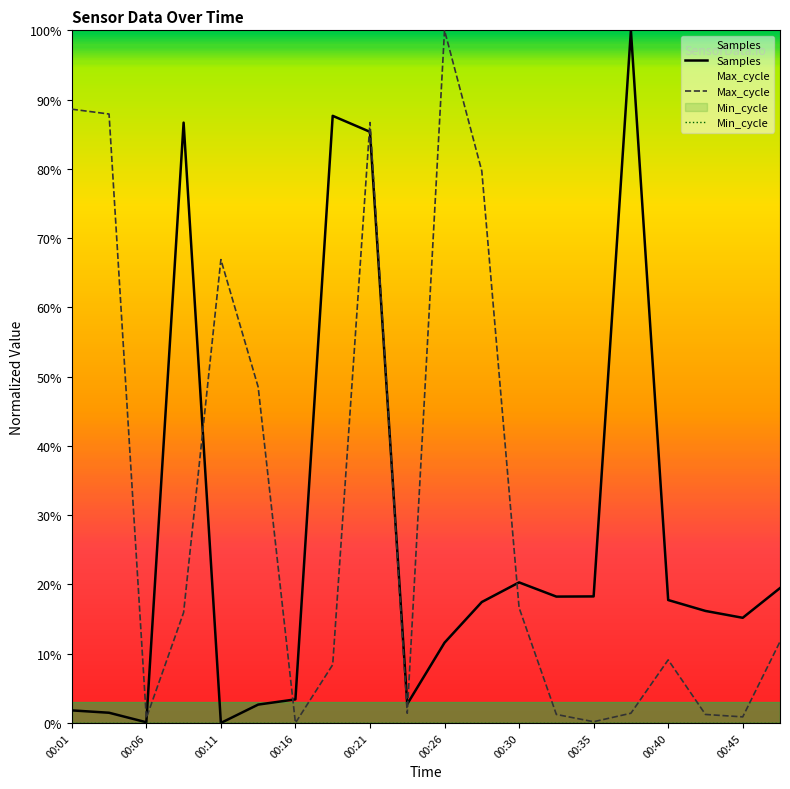

What is the sum of all Max_cycle values?

6.3